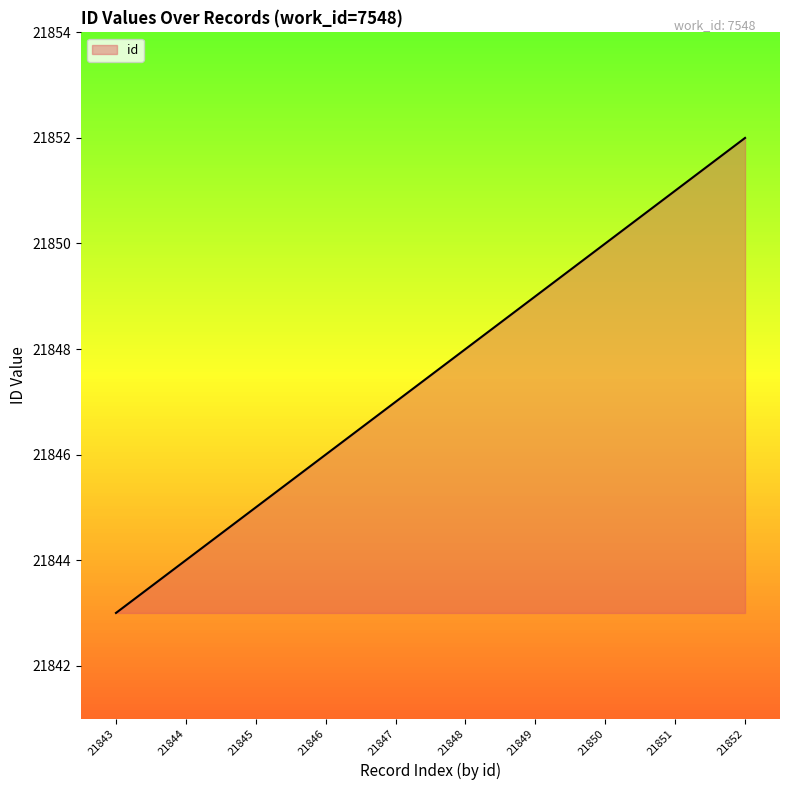

Reading left to right, transcribe all the data shown in this chart.

21843=21843	21844=21844	21845=21845	21846=21846	21847=21847	21848=21848	21849=21849	21850=21850	21851=21851	21852=21852